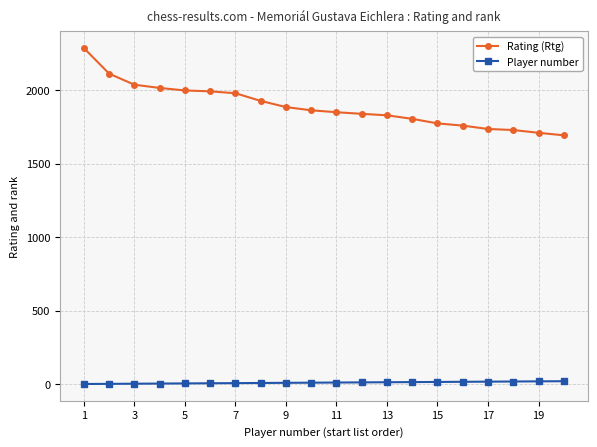

What is the sum of all Rating (Rtg) values?

37798